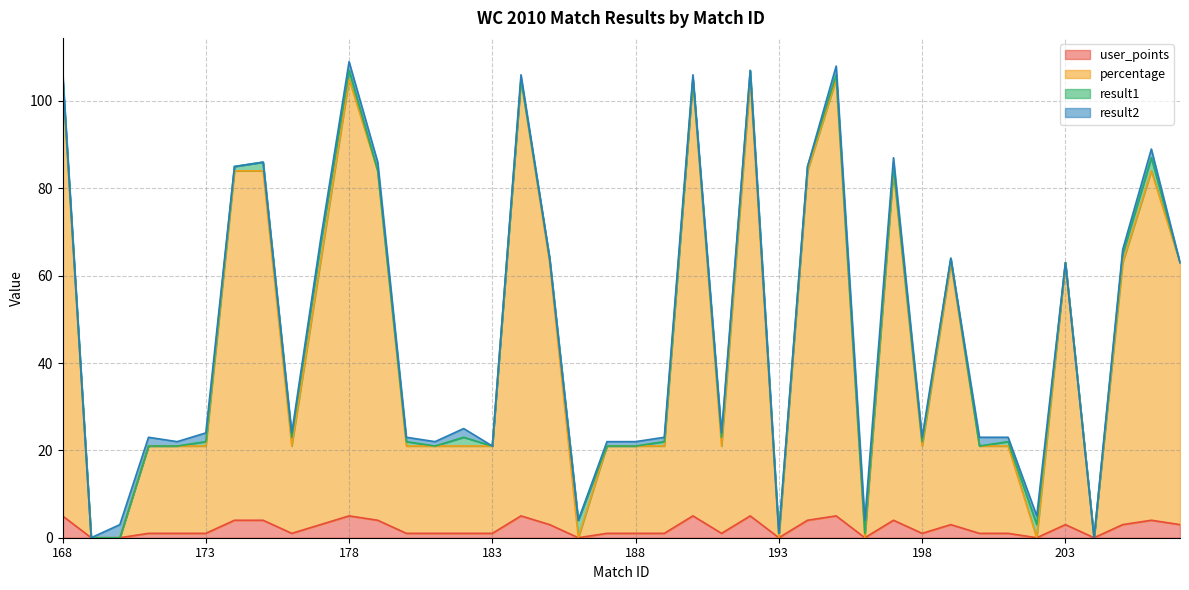

What is the difference between the maximum and minimum values in the percentage series?

105